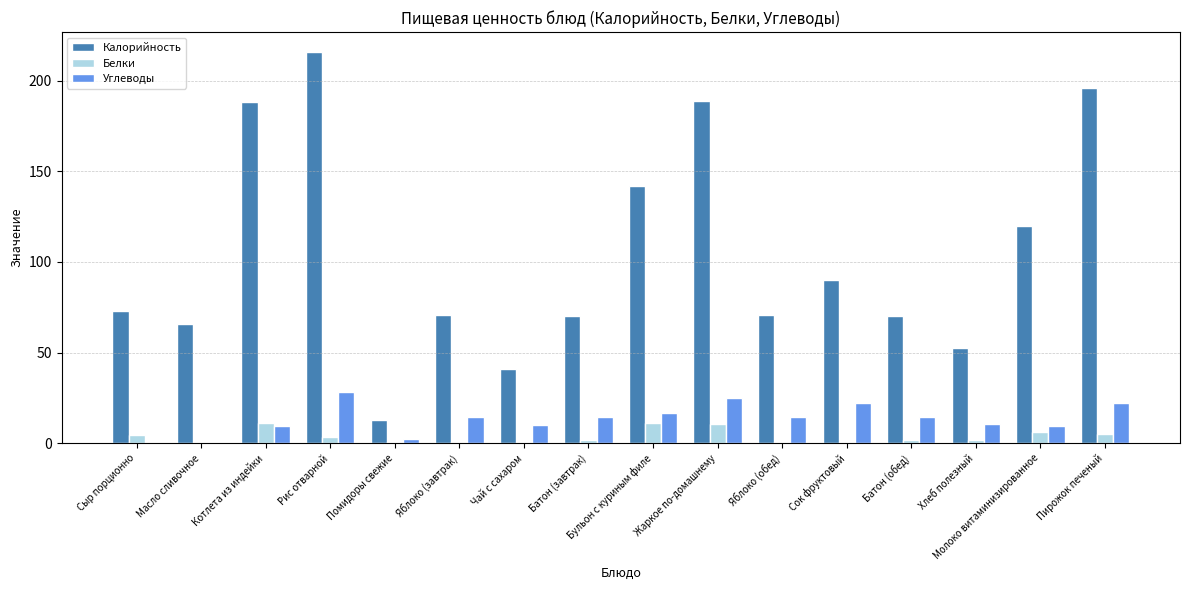

Is it true that Белки equals 0.0 at Сок фруктовый?

True